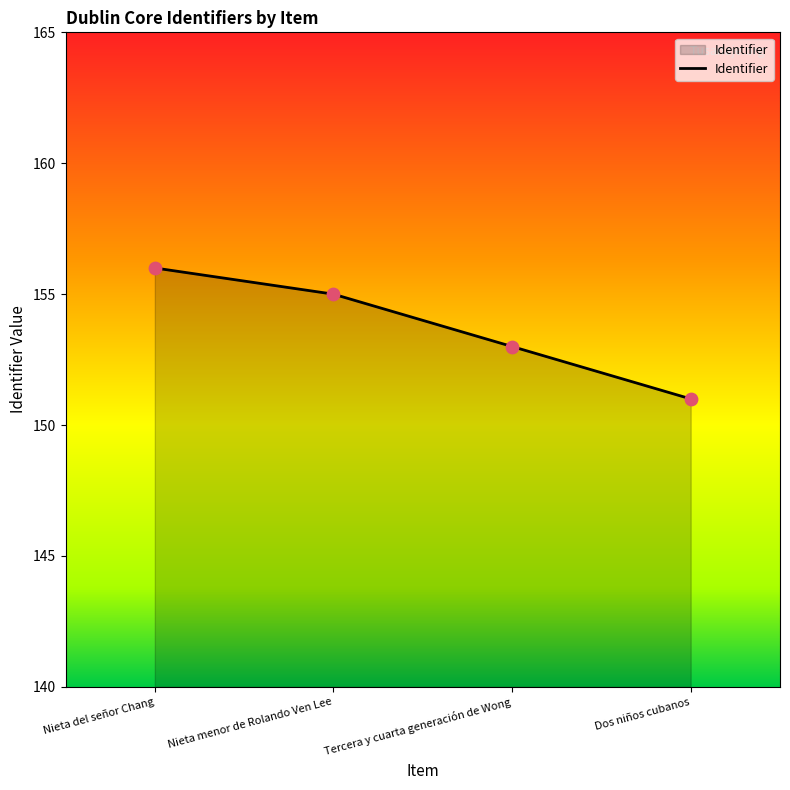

What is the ratio of the value at Nieta del señor Chang to the value at Nieta menor de Rolando Ven Lee?

1.0